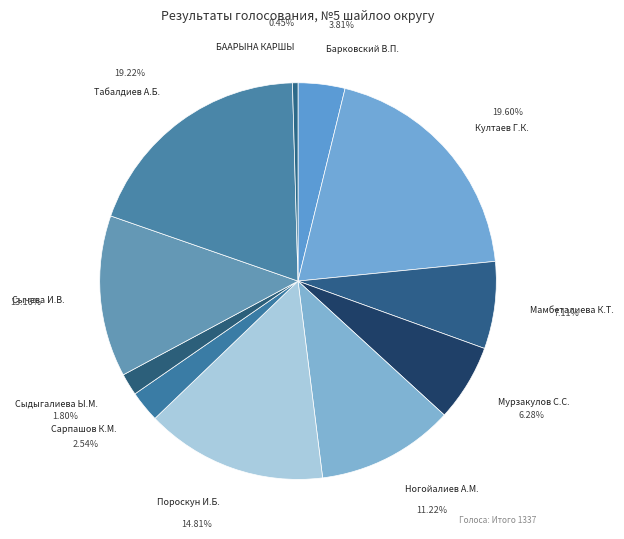

Is БААРЫНА КАРШЫ the majority of the pie?

No